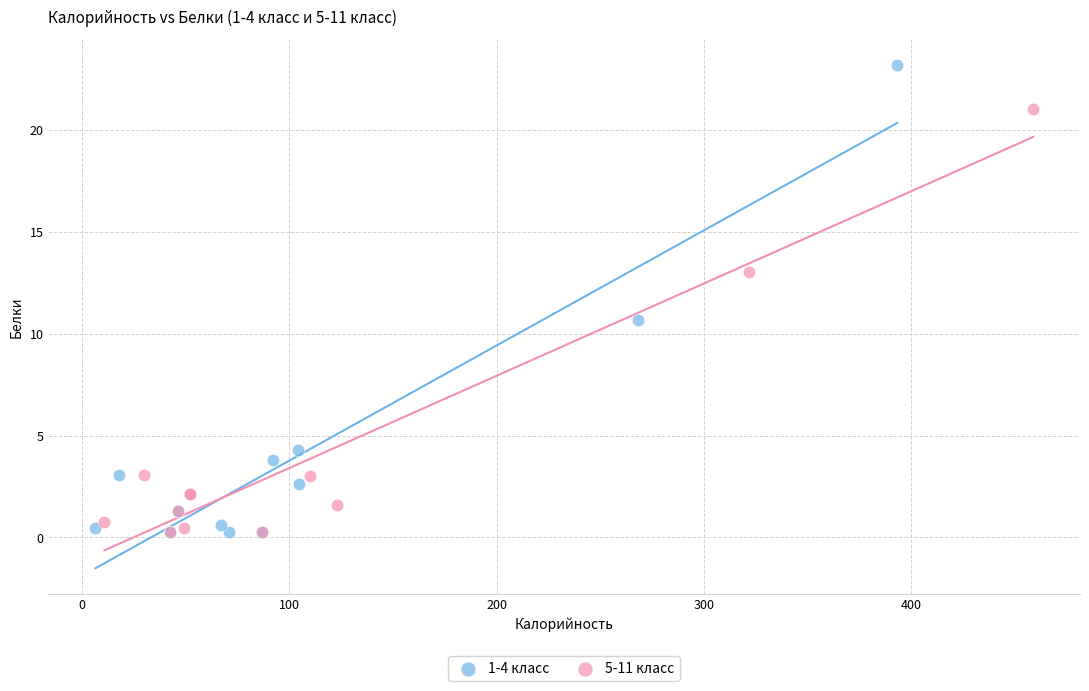

Which series has the widest spread of Y values?

1-4 класс